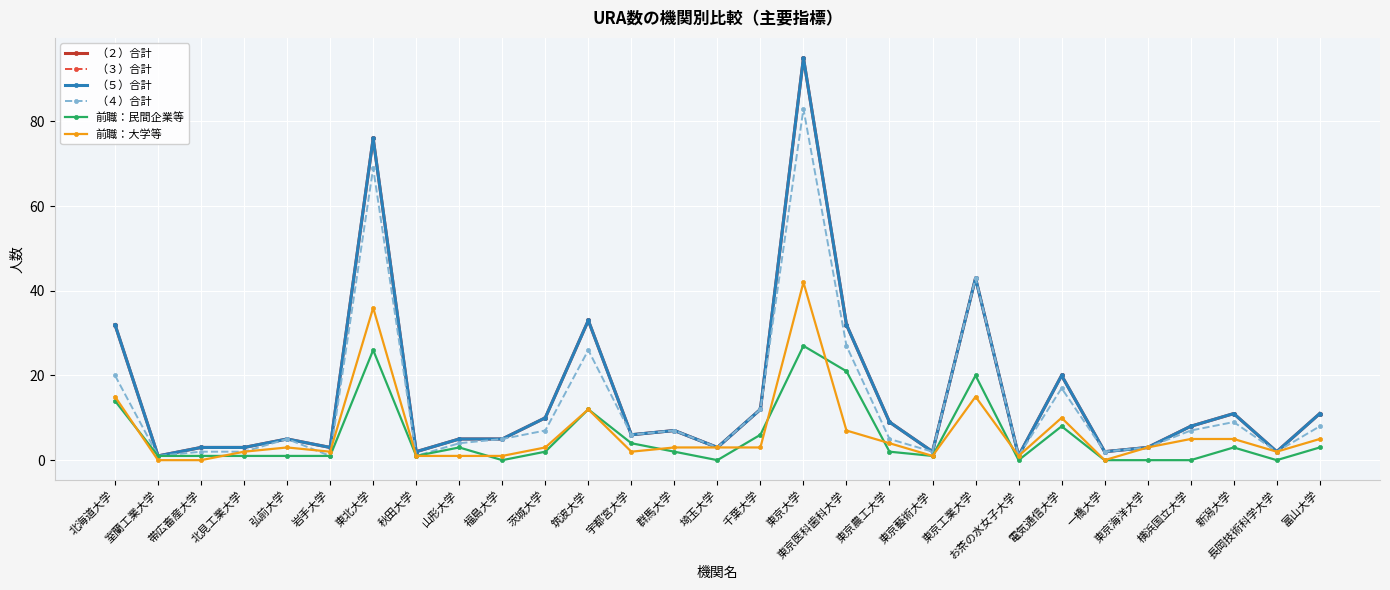

Does the chart have visible grid lines?

Yes